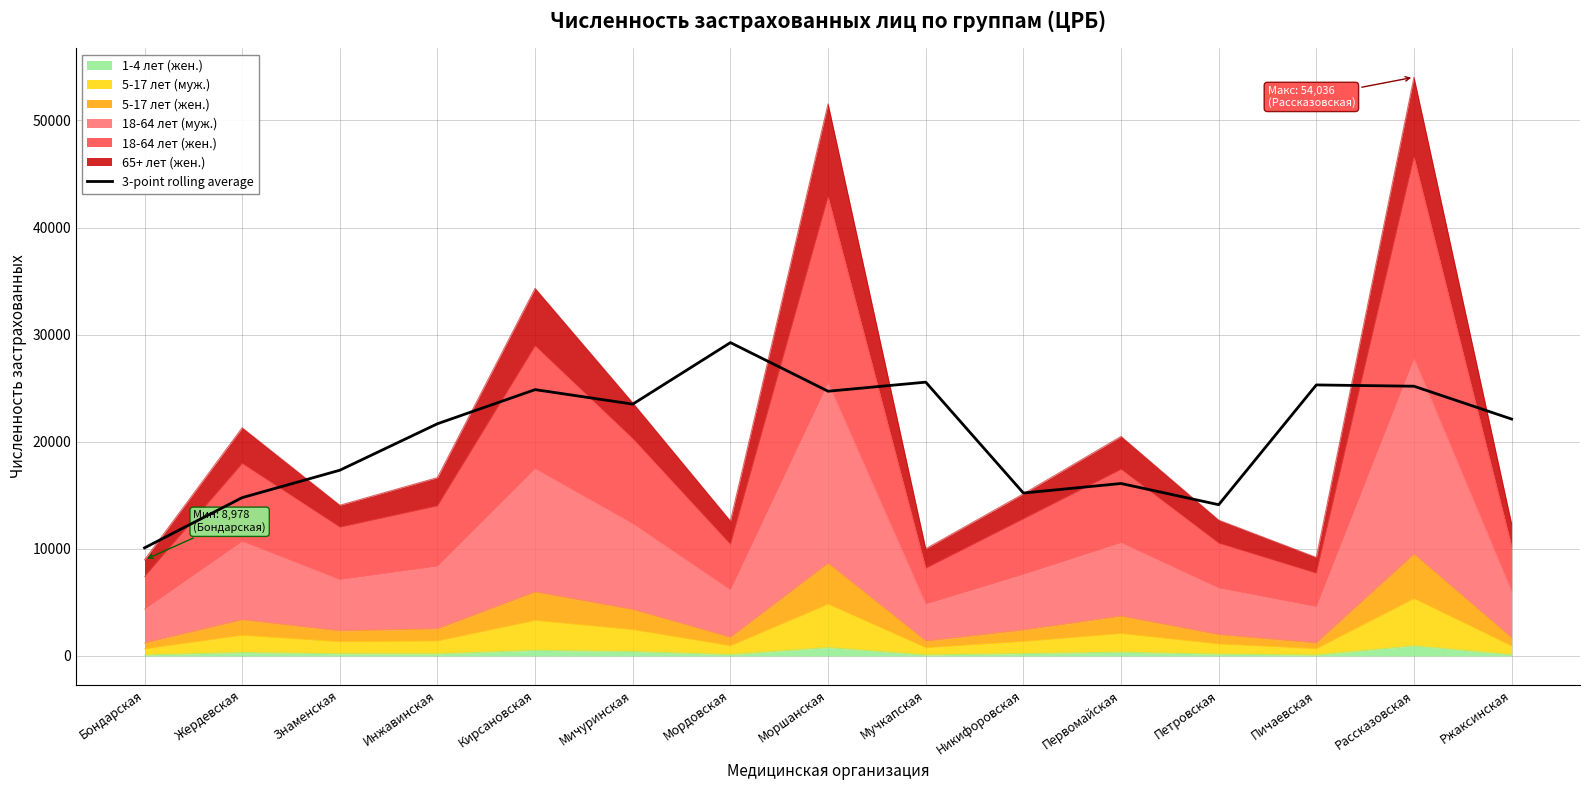

True or false: the data shows 22119.0 at Ржаксинская.

True